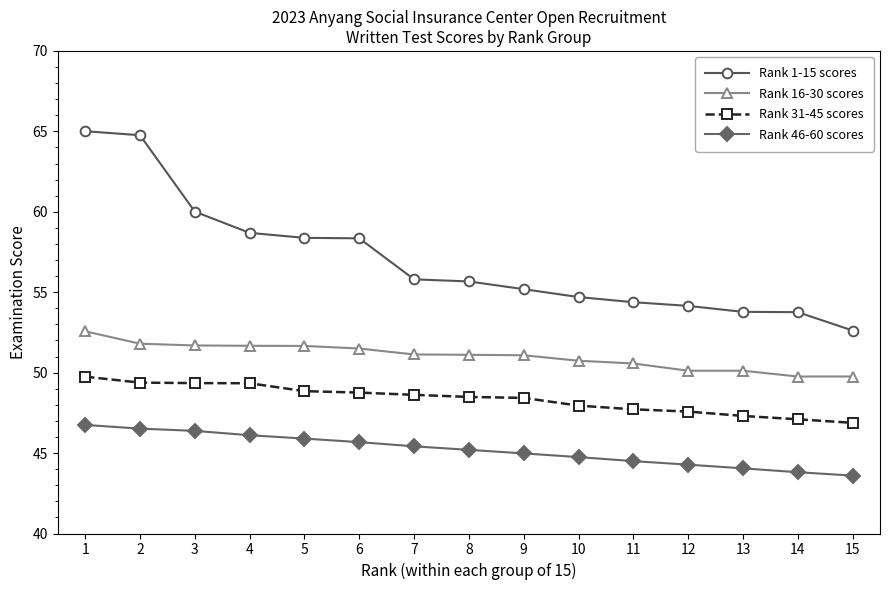

What is the average value of the Rank 31-45 scores series?

48.4